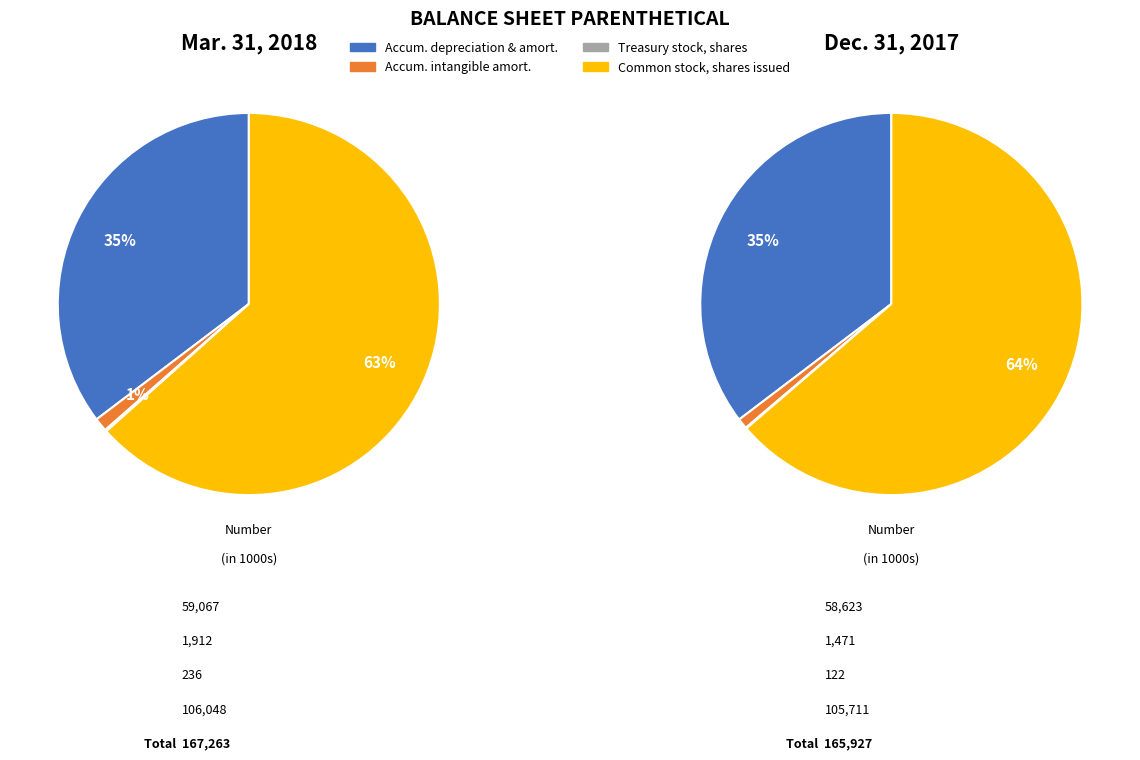

What is the difference between the highest and lowest values at Dec. 31, 2017?

105589